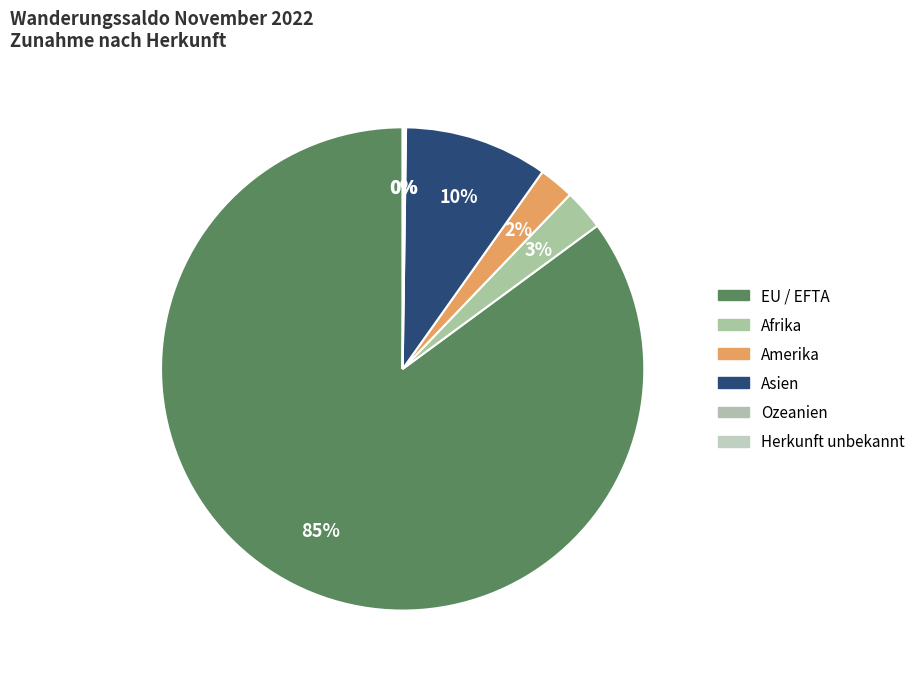

Is Ozeanien the majority of the pie?

No